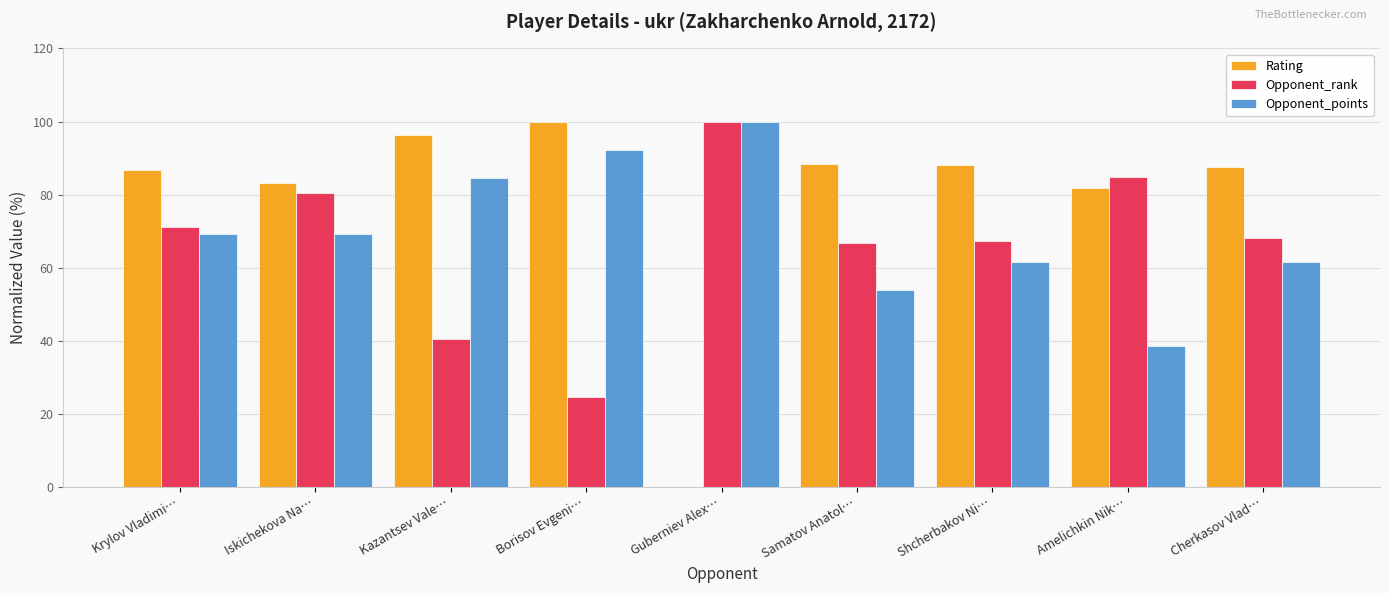

What is the sum of the Opponent_rank values at Cherkasov Vlad… and Borisov Evgeni…?

92.8